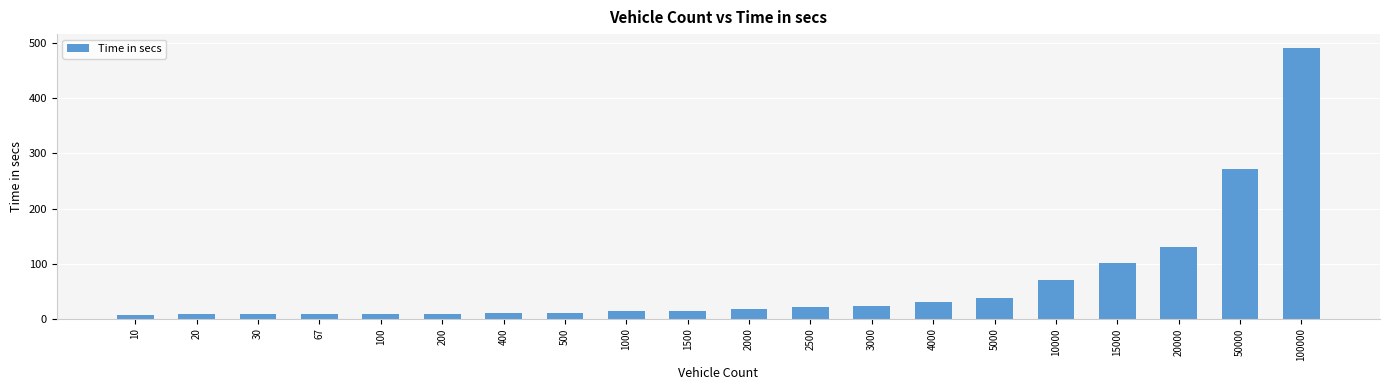

Approximately how many times larger is the value at 10000 compared to 30?

9.0